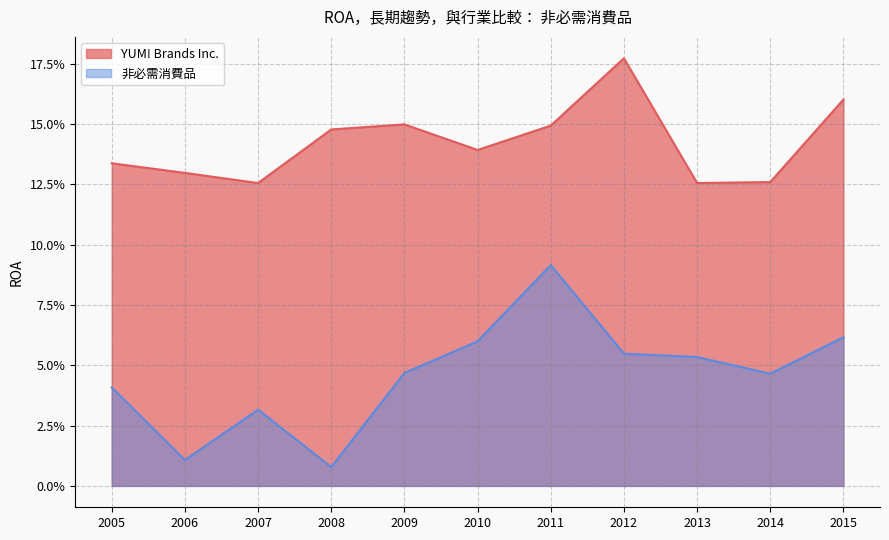

True or false: 非必需消費品 has a value of 0.1 at 2011.

False